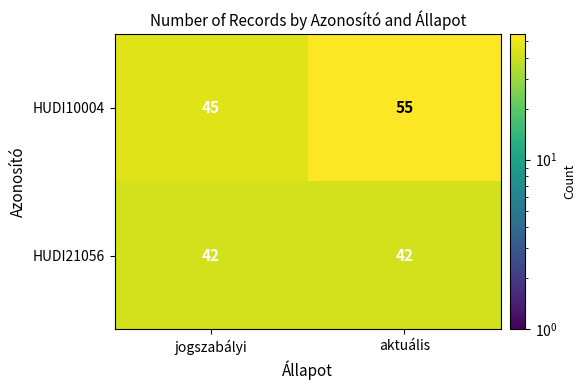

List the series in order of their overall mean, highest first.

HUDI10004, HUDI21056